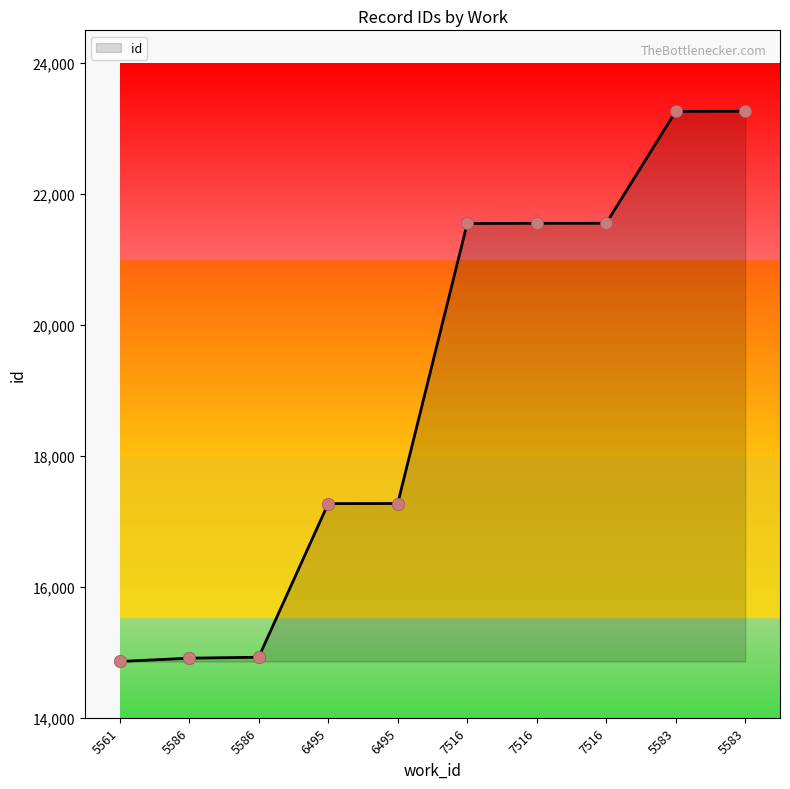

What is the change in value from 5586 to 5583?

+8352